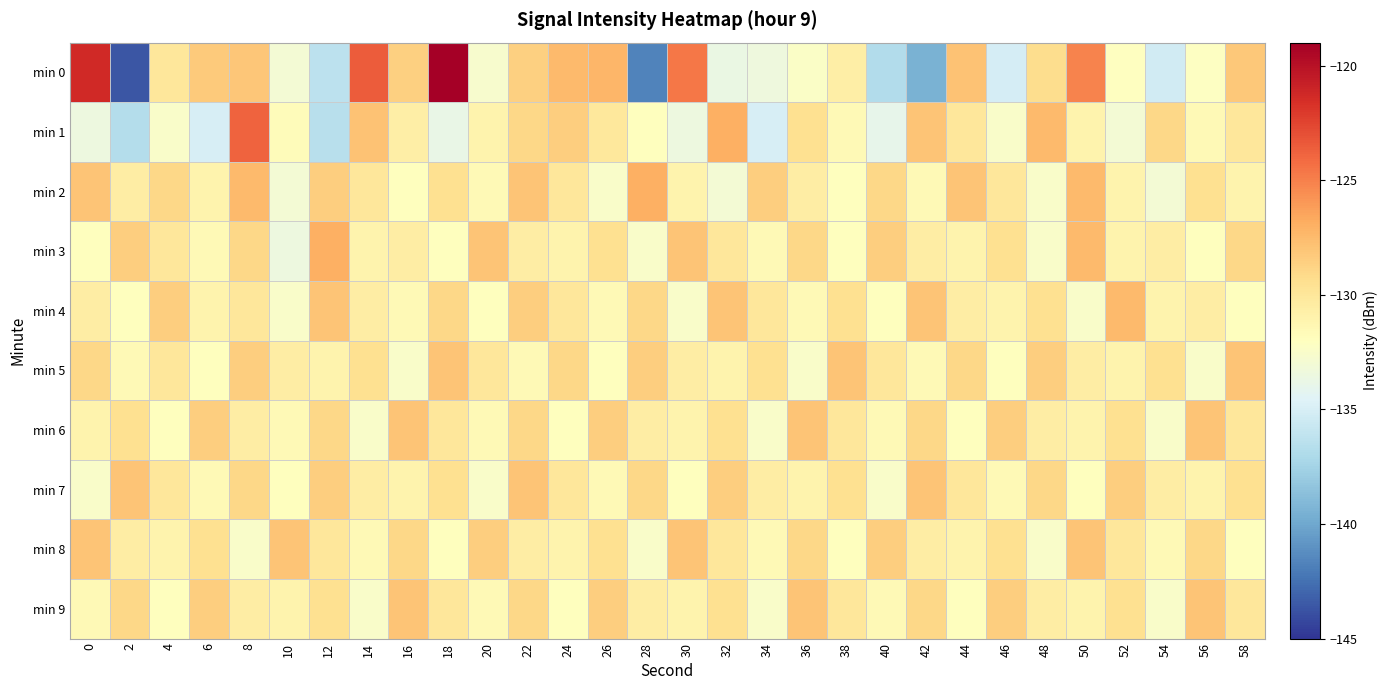

Between 22 and 34, which series saw the biggest shift?

min 1